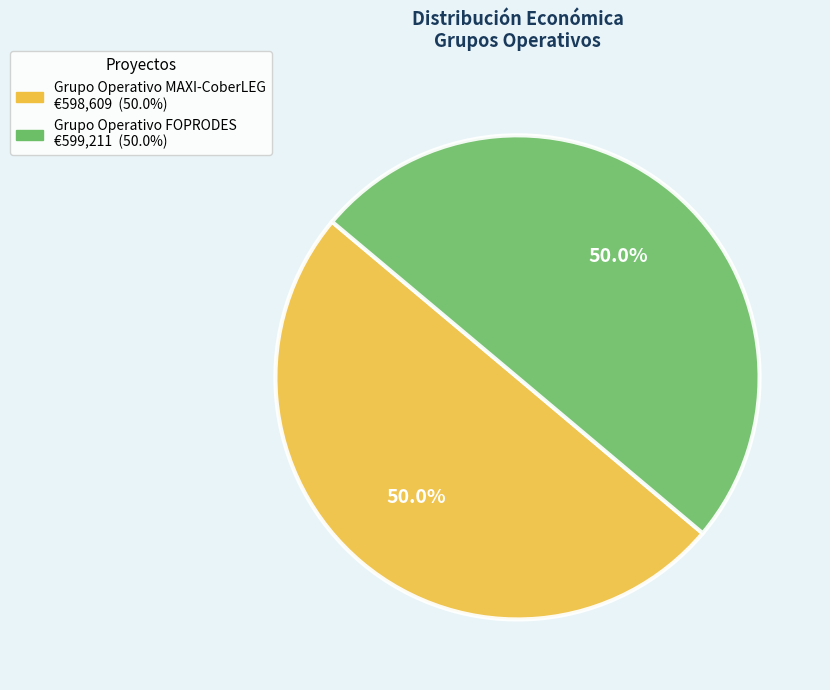

To the nearest percent, what is the combined percentage of Grupo Operativo FOPRODES and Grupo Operativo MAXI-CoberLEG?

100%